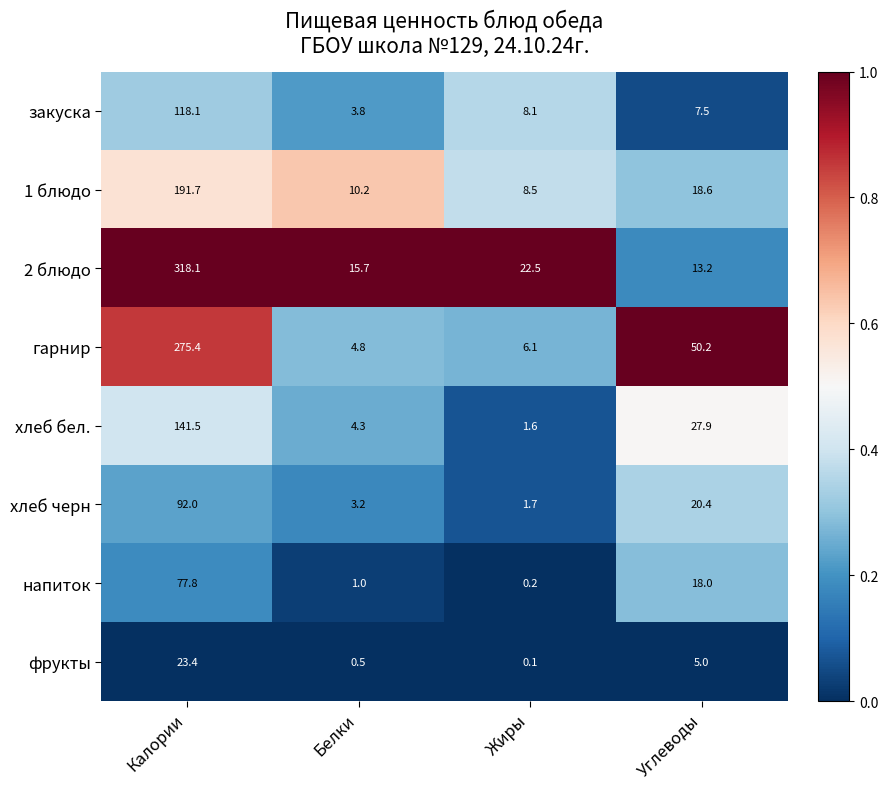

What is the total value across all series at Жиры?

48.8